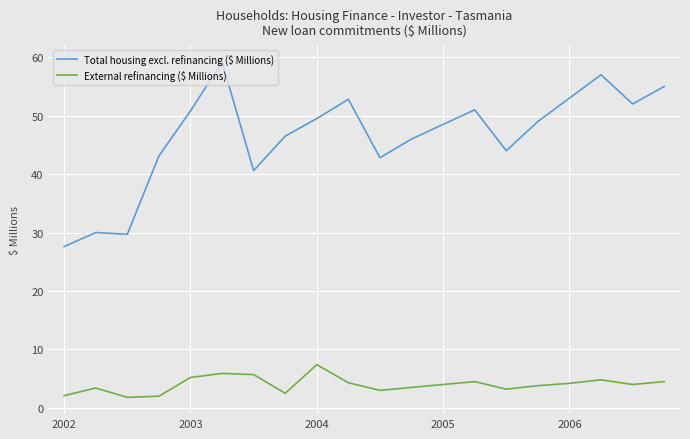

Which series has the largest total across all categories?

Total housing excl. refinancing ($ Millions)